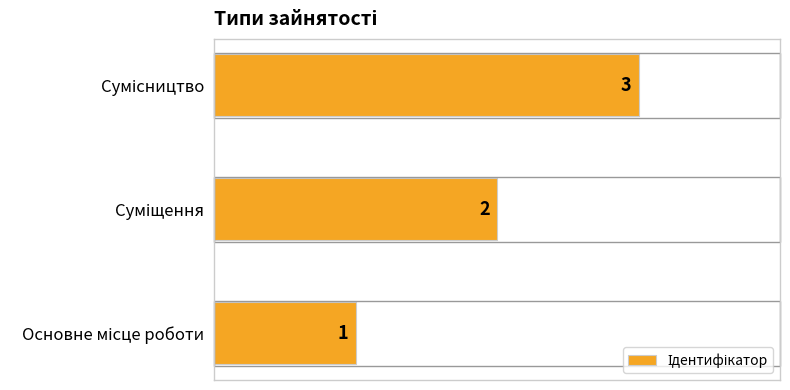

How many bars are there in total?

3